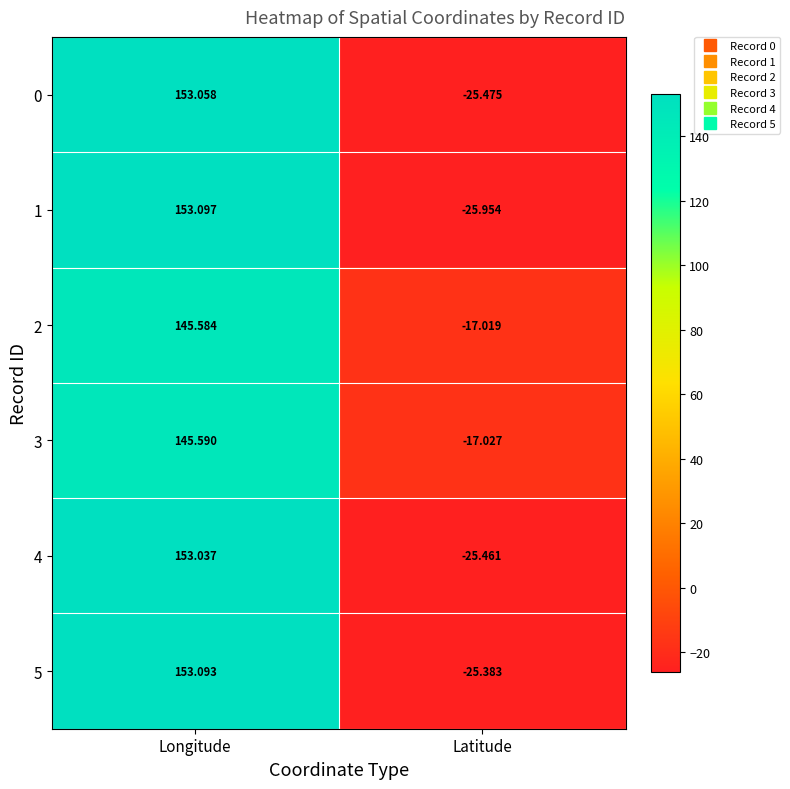

Which series changed the most between Longitude and Latitude?

1